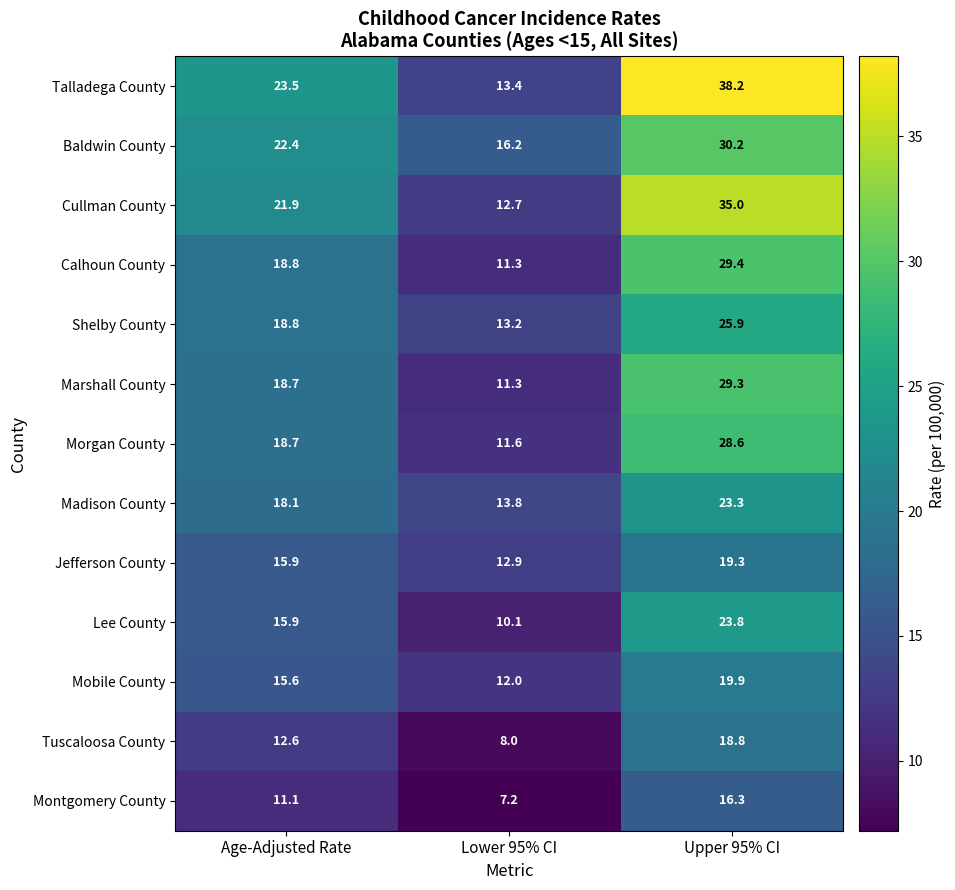

Where does the Jefferson County series first go above 15?

Age-Adjusted Rate